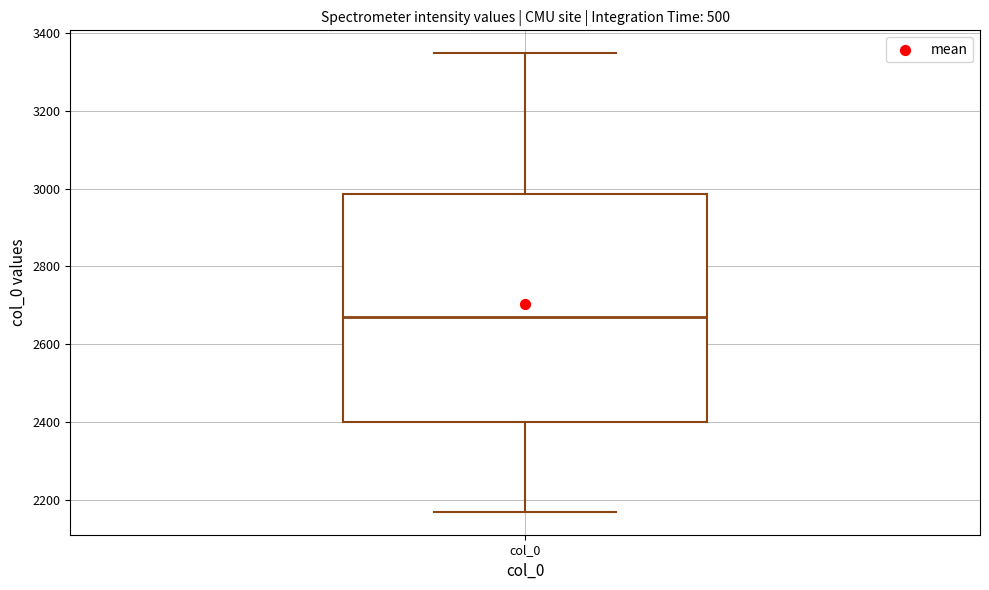

Where does the upper whisker of the box for col_0 end on the y-axis? The values are not printed on the chart, so give them approximately, as read against the axis.

3340